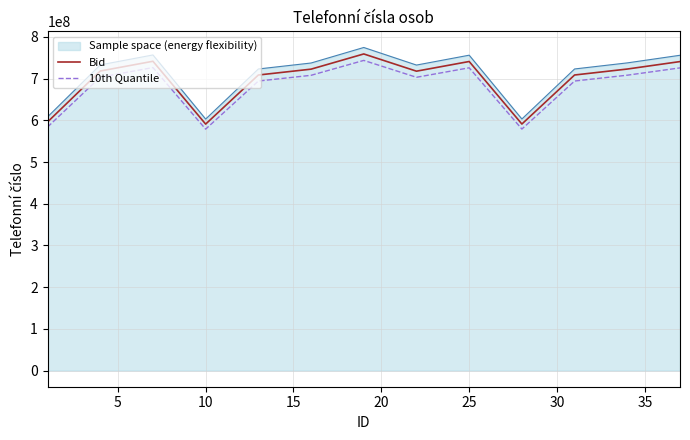

What is the difference between the maximum and minimum values in the Bid series?

168219839.1